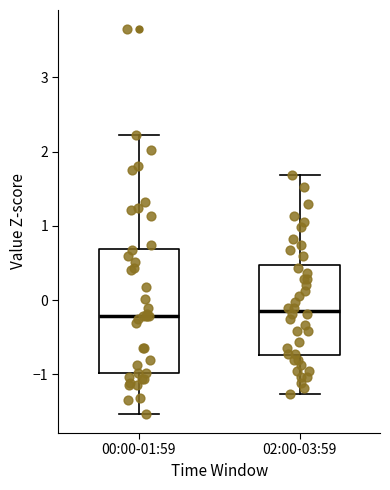

Reading left to right, transcribe this box plot: for each box, give where its median line is, the range the box spans, and where its two whiskers end, as read against the y-axis. The values are not printed on the chart, so give them approximately, as read against the axis.

00:00-01:59: median -0.2, box -1.0 to 0.7, whiskers -1.5 to 2.2
02:00-03:59: median -0.1, box -0.7 to 0.5, whiskers -1.3 to 1.7